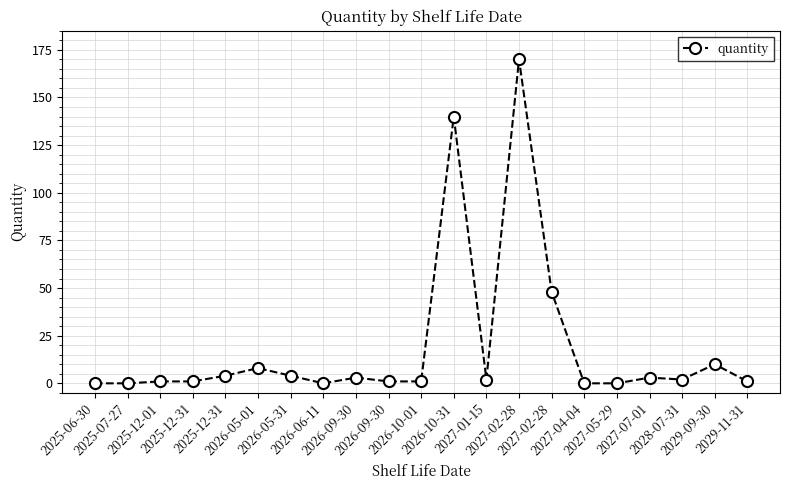

How many lines are shown in the chart?

1